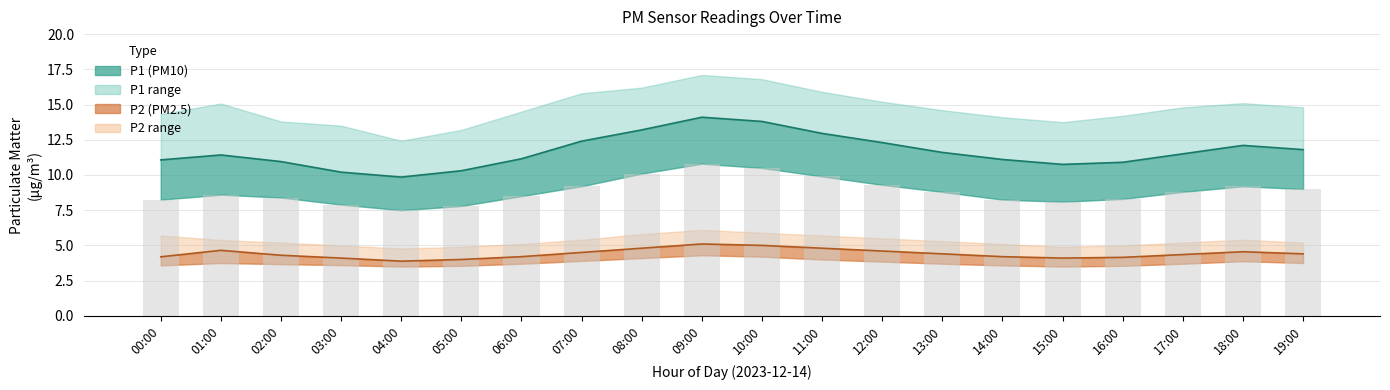

Is it true that the value at 10:00 is 10.5?

True